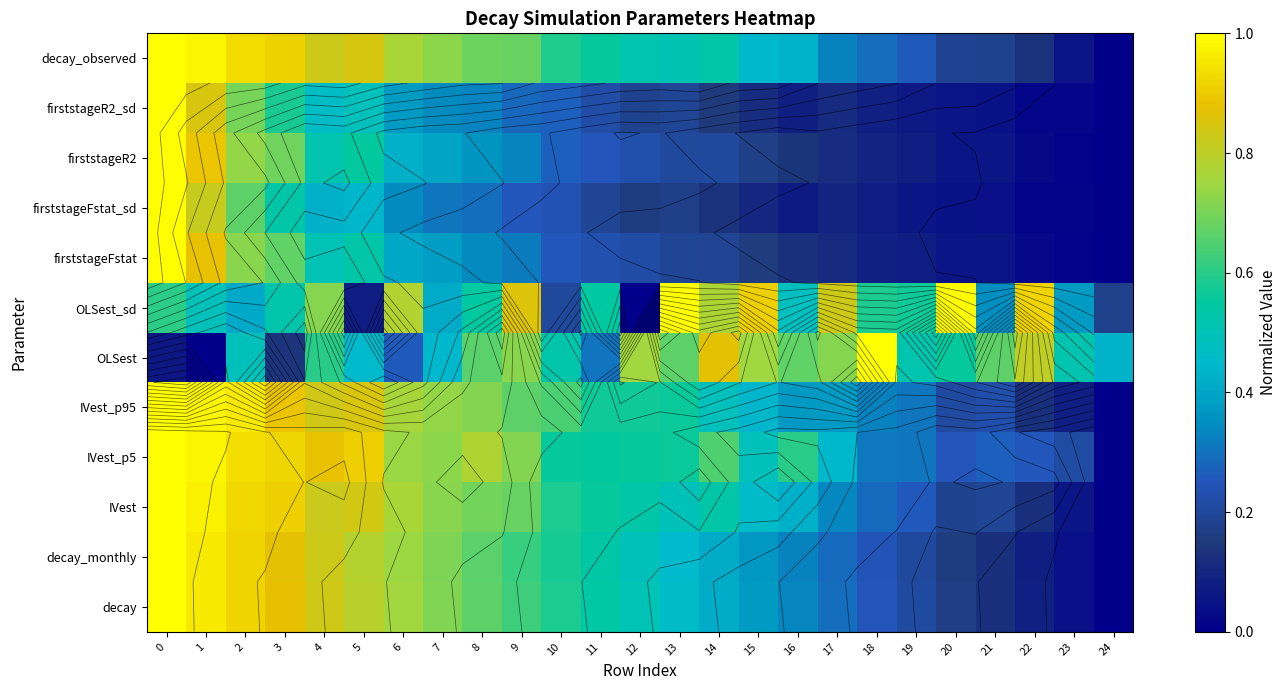

What is the difference between the maximum and minimum values in the IVest_p95 series?

1.0